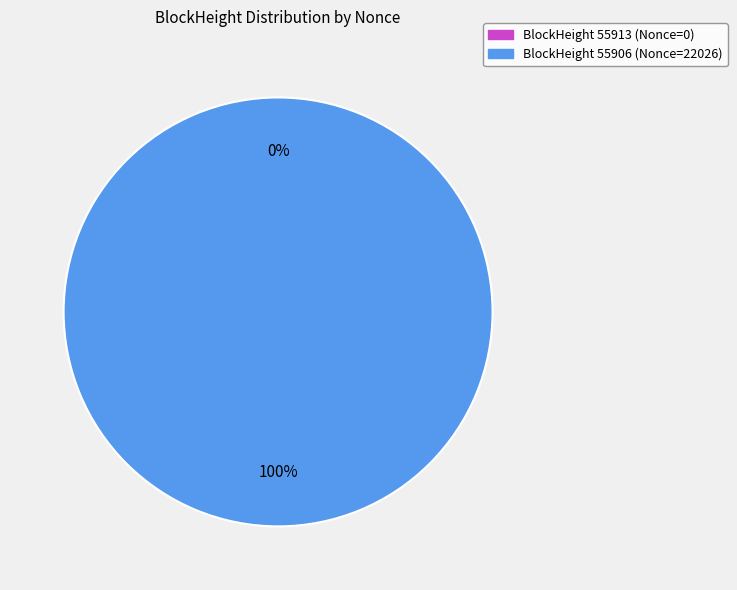

To the nearest percent, what is the difference between the largest and smallest slice percentages?

100%